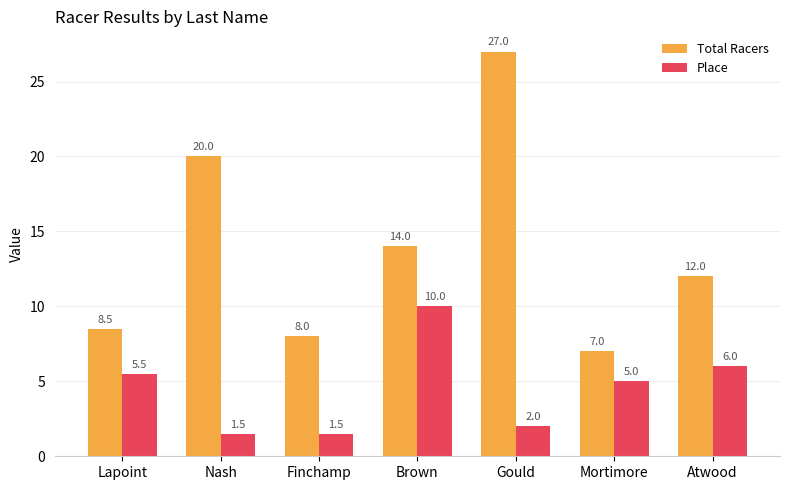

What is the difference between the highest and lowest values at Gould?

25.0